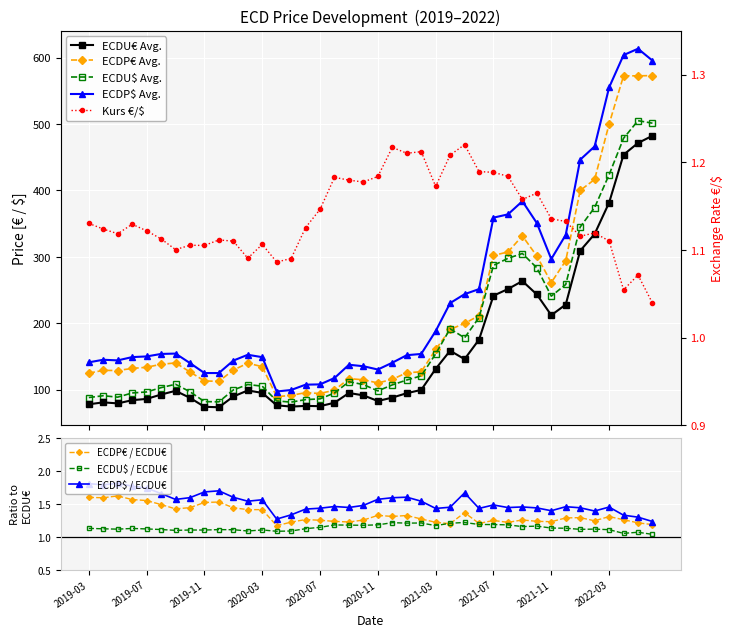

What is the value of the ECDP$ Avg. point at the 40th from the left?

595.5